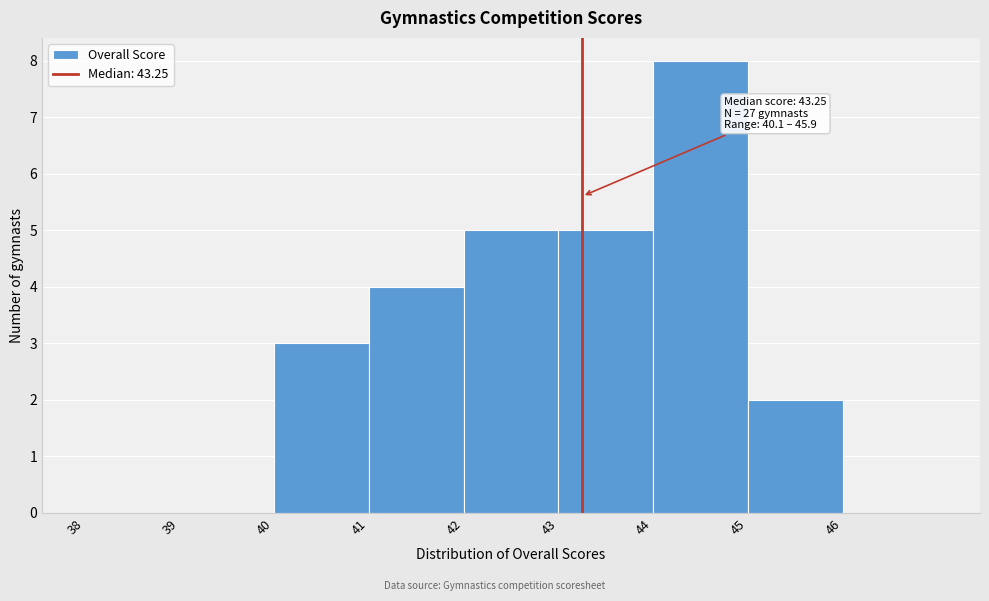

Over which range of the x-axis is the bar tallest?

44 to 45